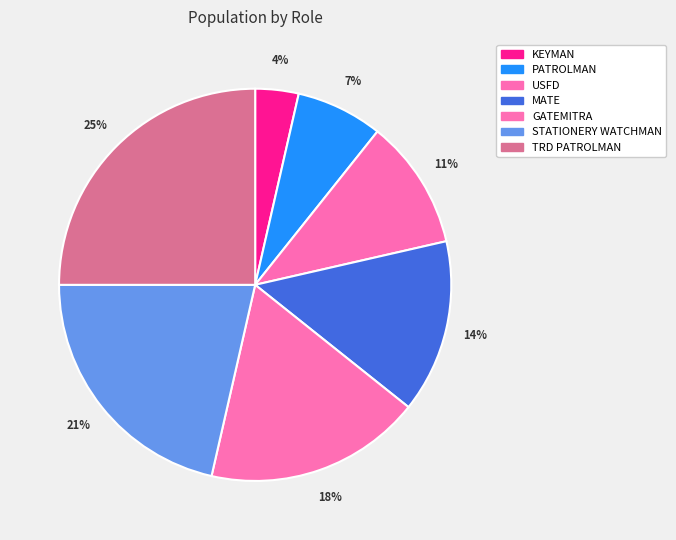

To the nearest percent, what percentage of the pie is USFD?

11%